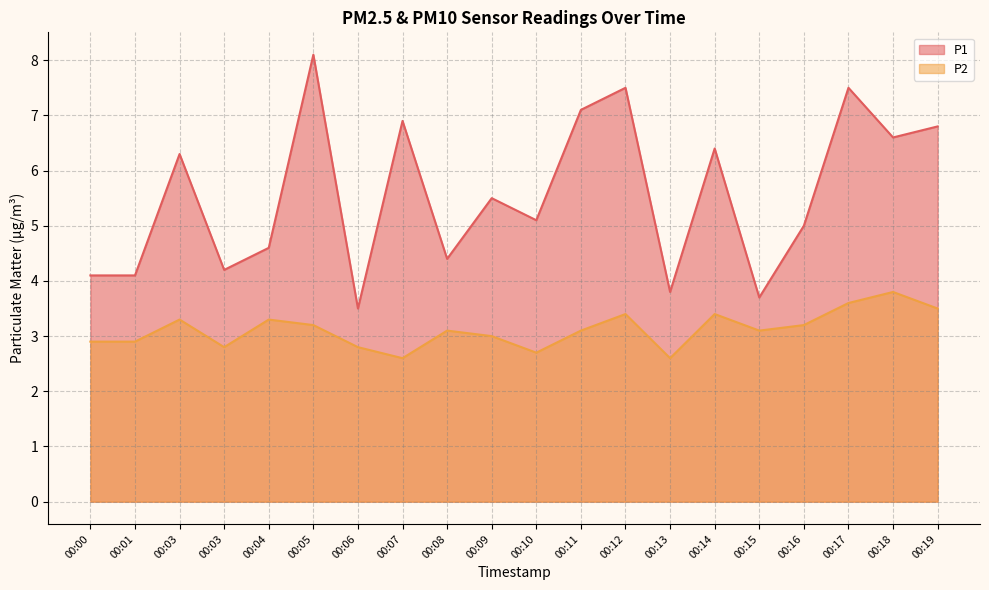

True or false: P1 has more than 1 interior local peaks.

True